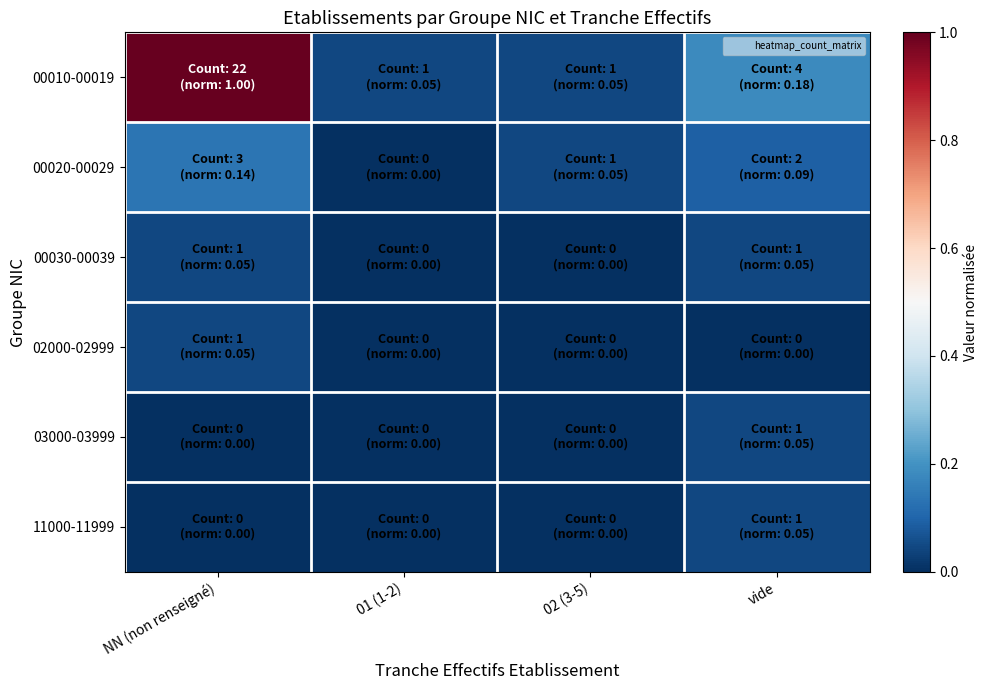

Which series changed the most between 01 (1-2) and 02 (3-5)?

00020-00029